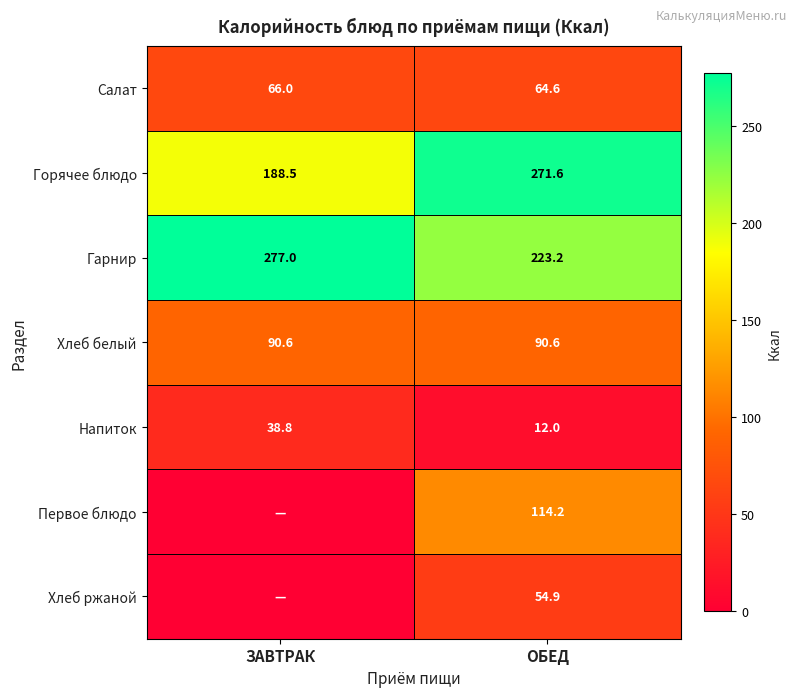

What is the average value of the Напиток series?

25.4